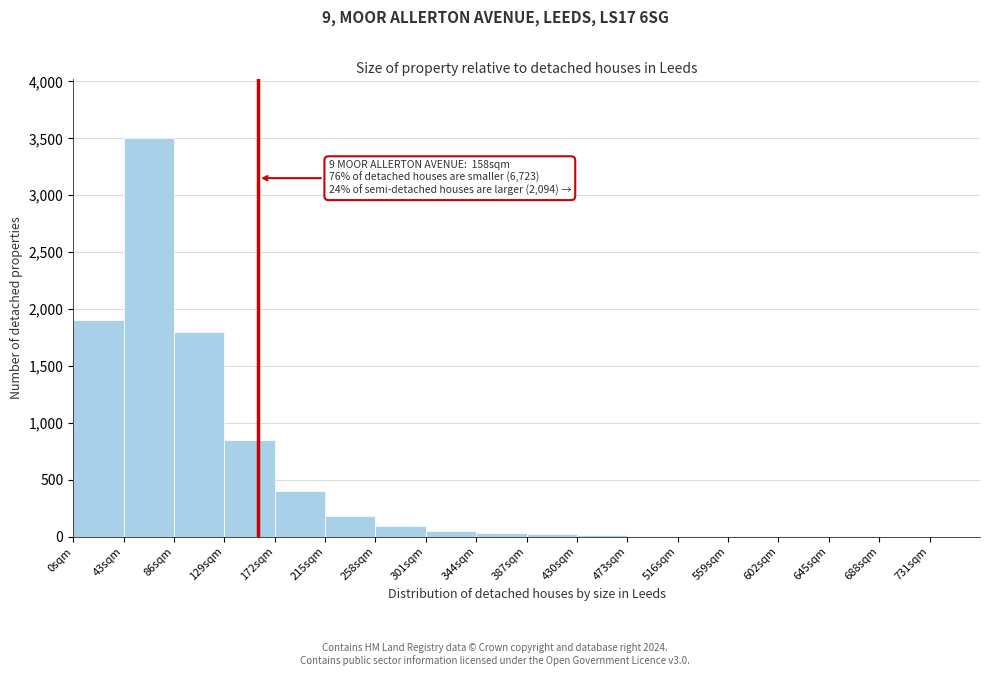

Over which range of the x-axis is the bar tallest?

43 to 86